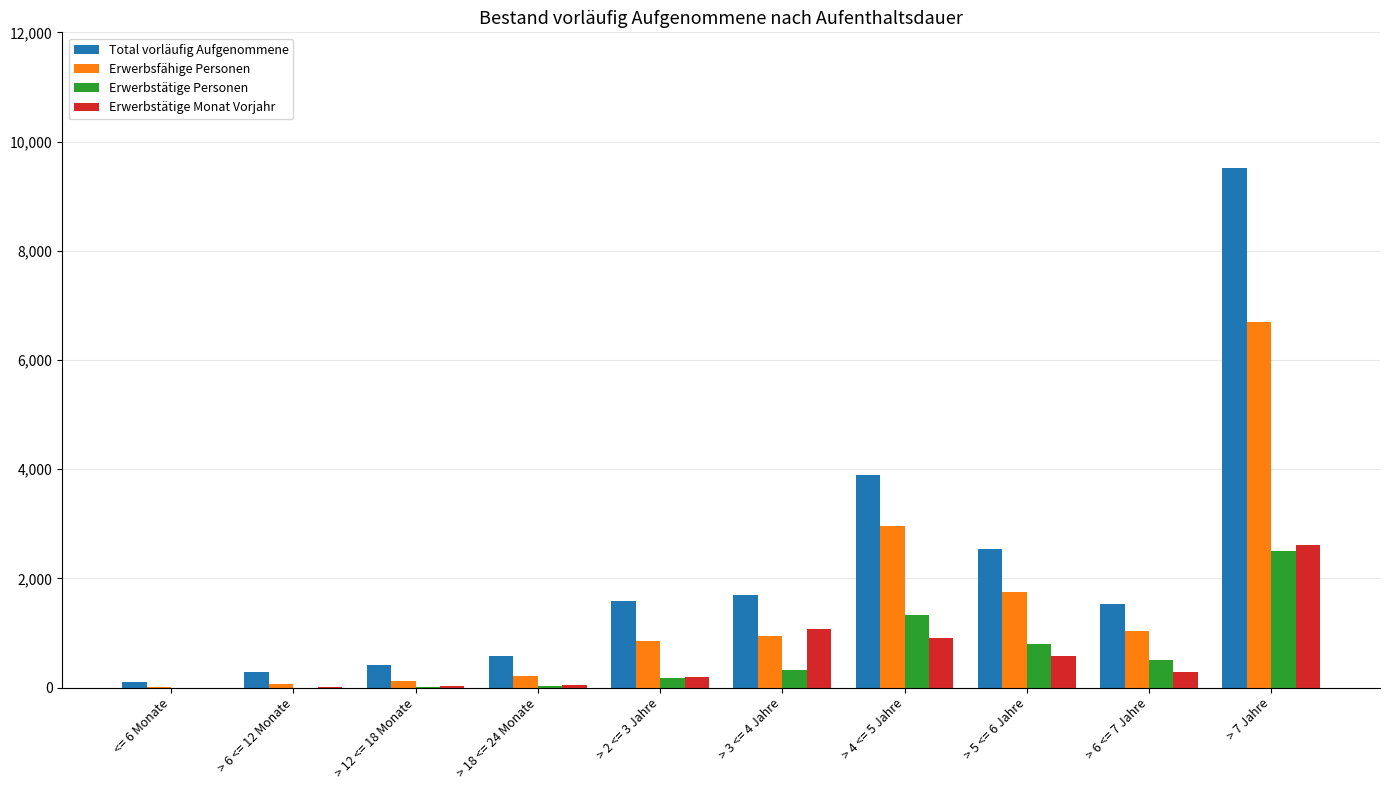

What is the greatest value displayed?

9515